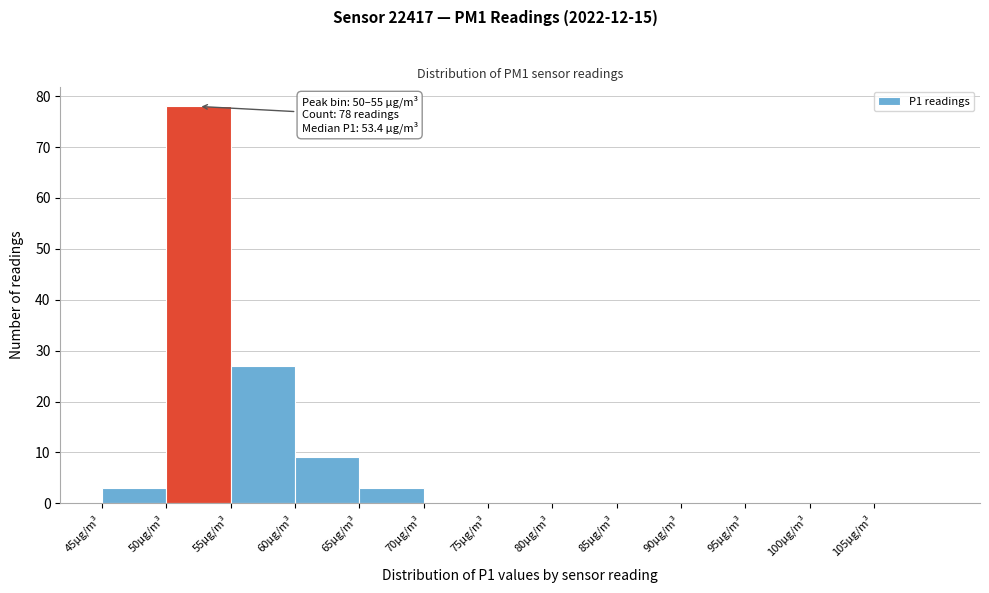

Over which range of the x-axis is the bar tallest?

50 to 55